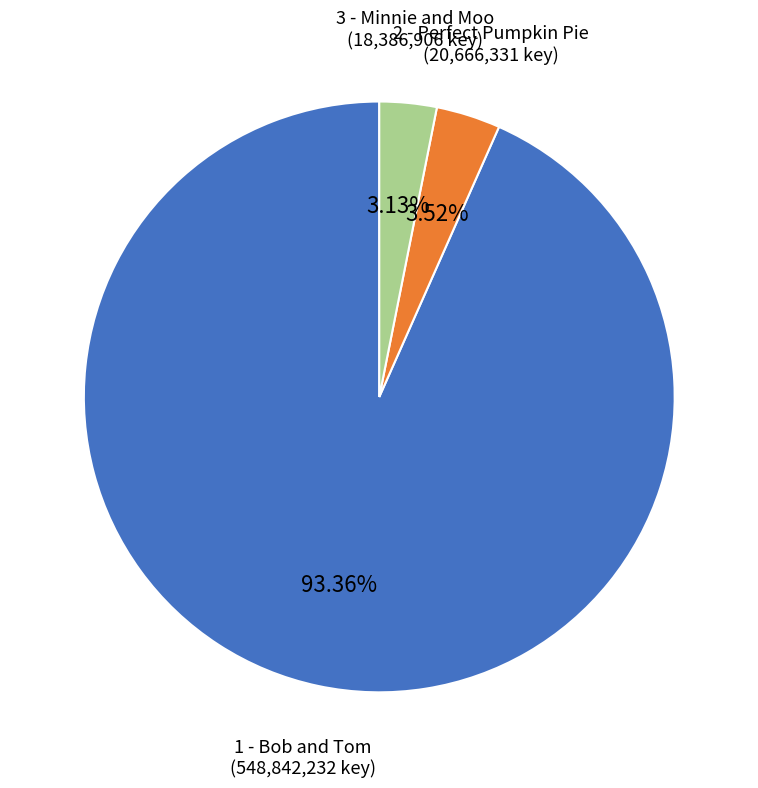

Is there any slice that represents more than half of the pie?

Yes